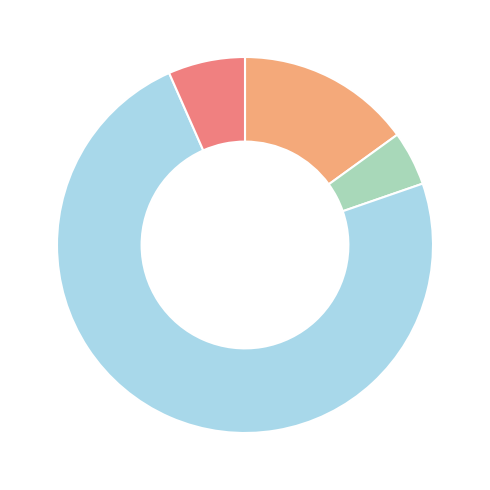

Does any single category account for the majority?

Yes